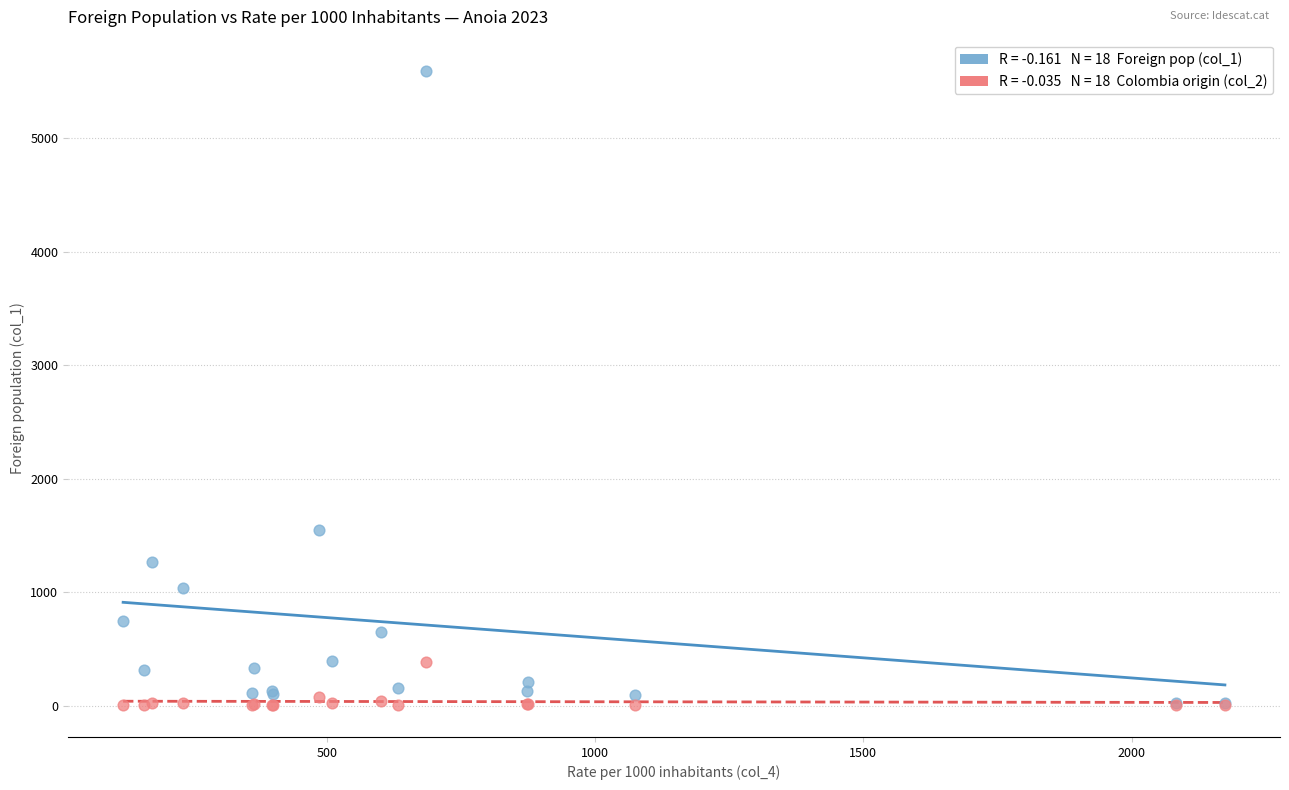

Across all series, what Y value is closest to 2796?

1545